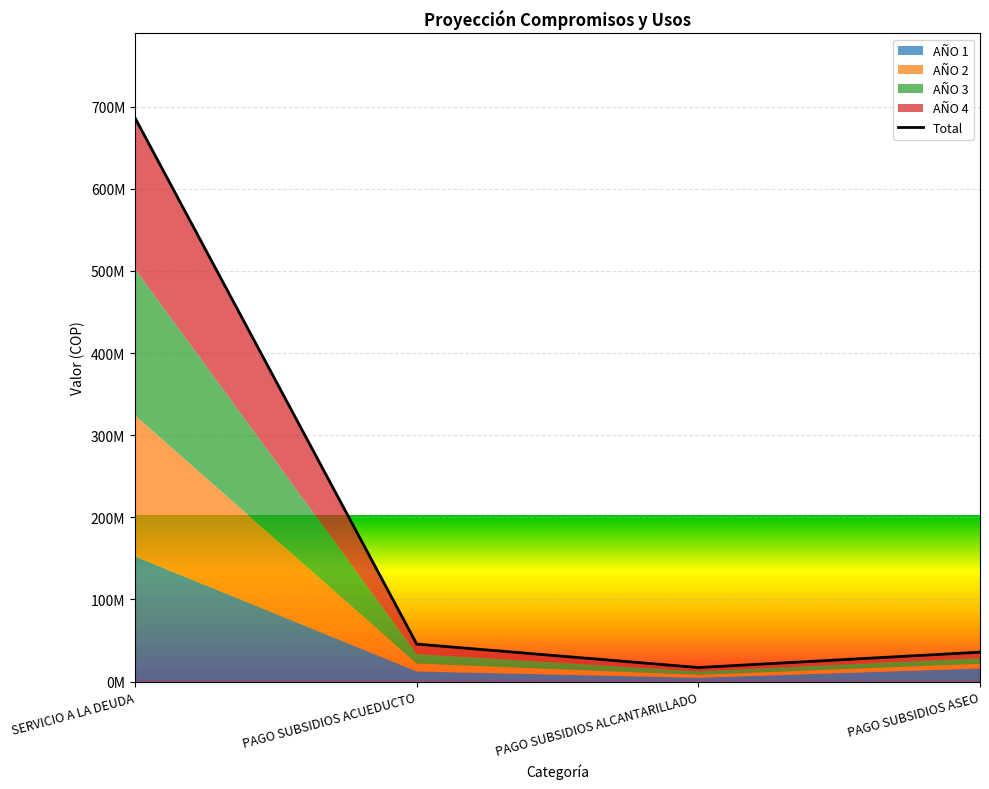

Reading left to right, transcribe all the data shown in this chart.

686350000	45631000	17076000	35795000